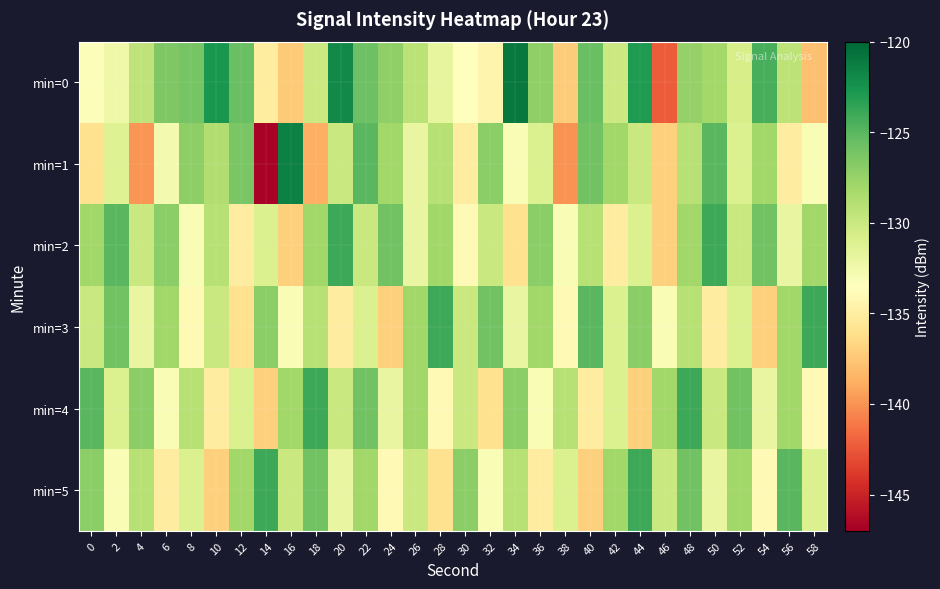

What is the difference between the highest and lowest values at 42?

7.0